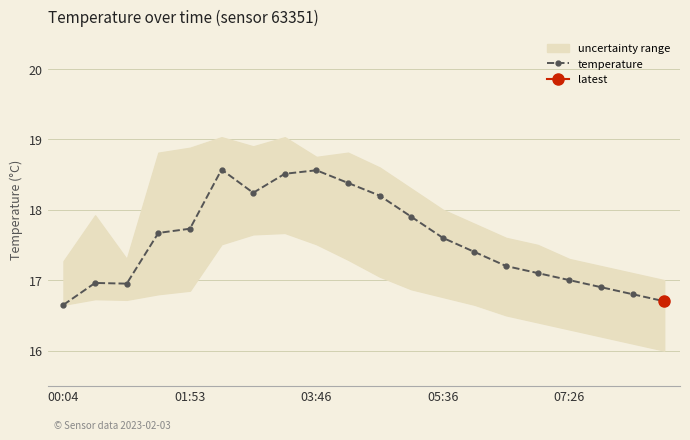

True or false: temperature has more than 1 points higher than both neighbors.

True